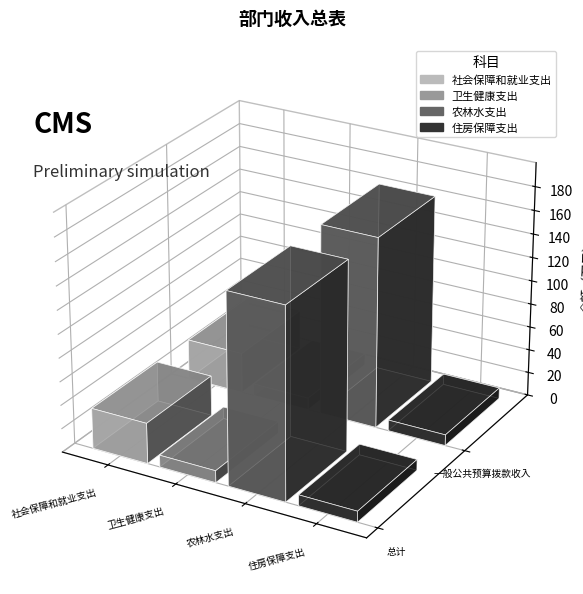

How many bars are there in total?

8